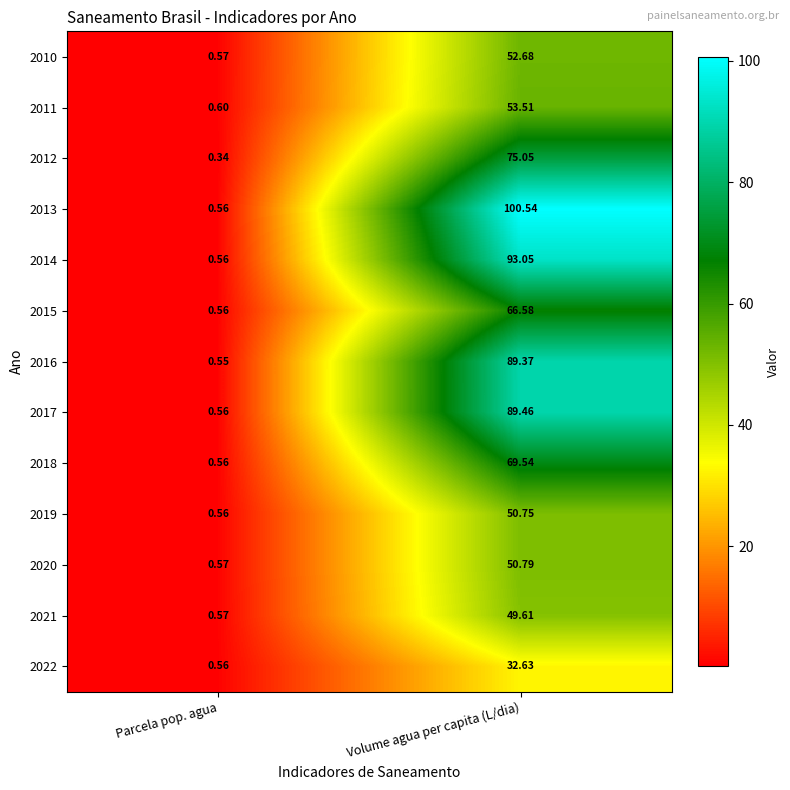

At how many categories does at least one series exceed 73?

1